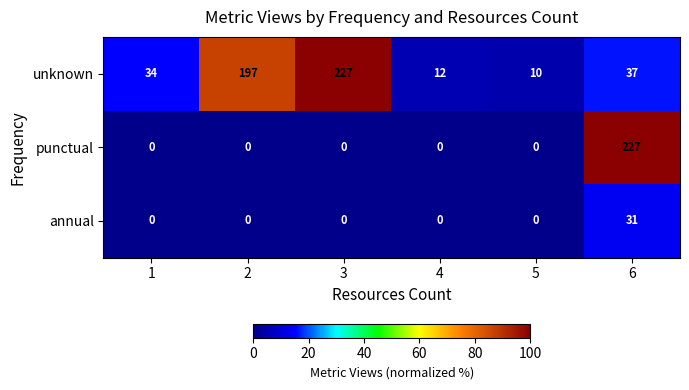

Which series has the largest total across all categories?

unknown